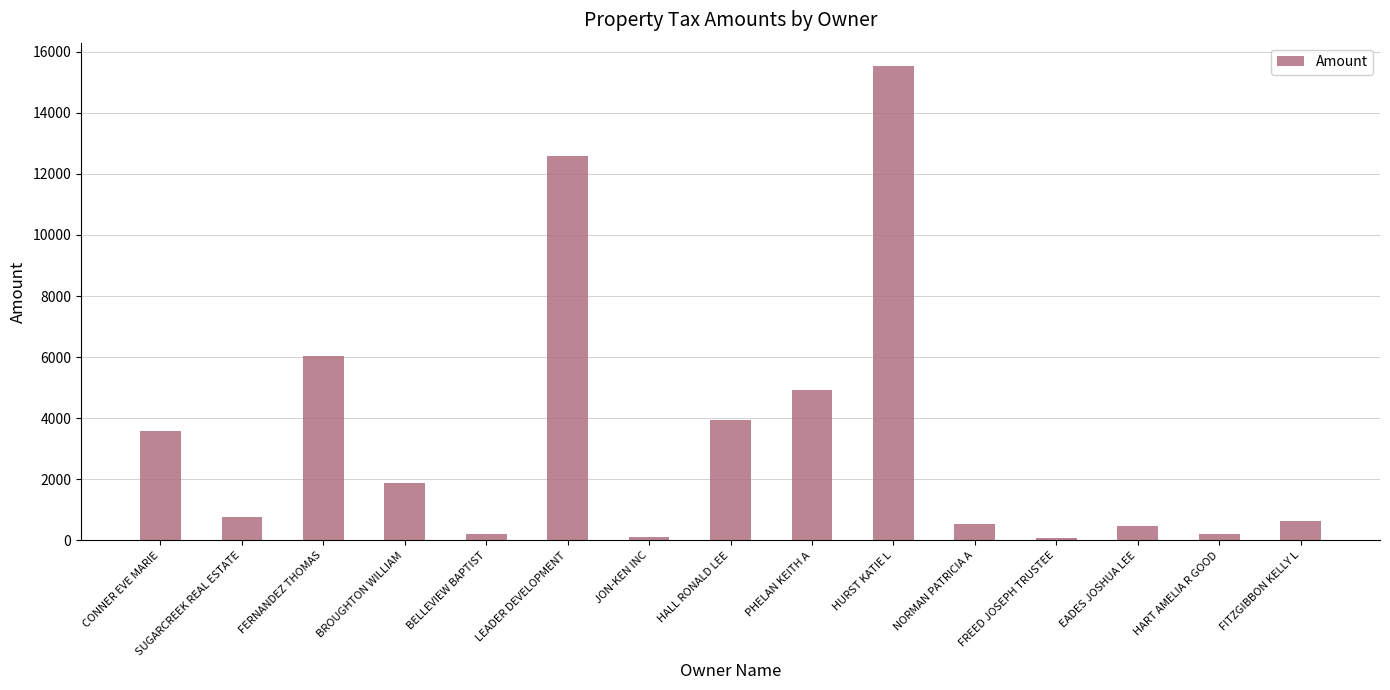

What is the sum of the values at SUGARCREEK REAL ESTATE and HALL RONALD LEE?

4714.5